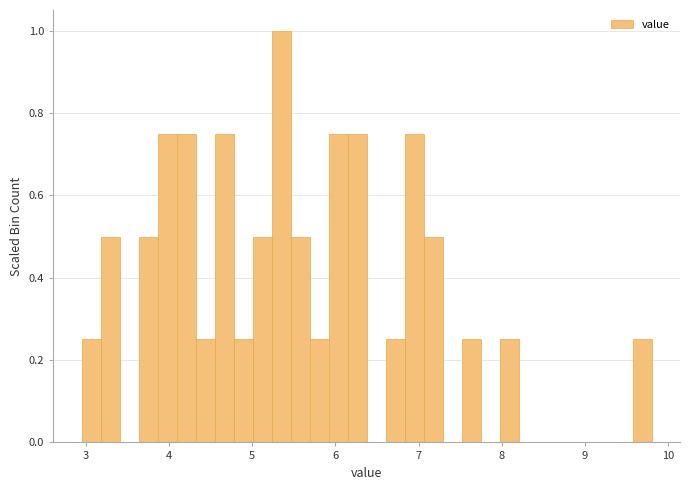

Around what value on the x-axis is the tallest bar? Give the approximate position of its centre, as read against the axis.

5.3